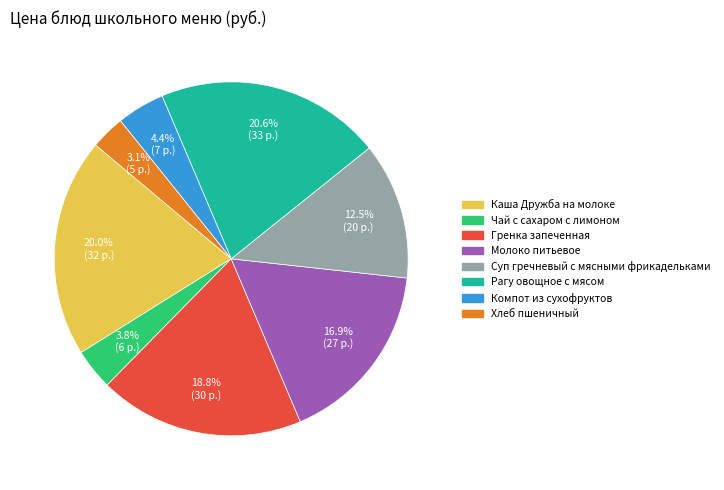

How many slices are in this pie chart?

8